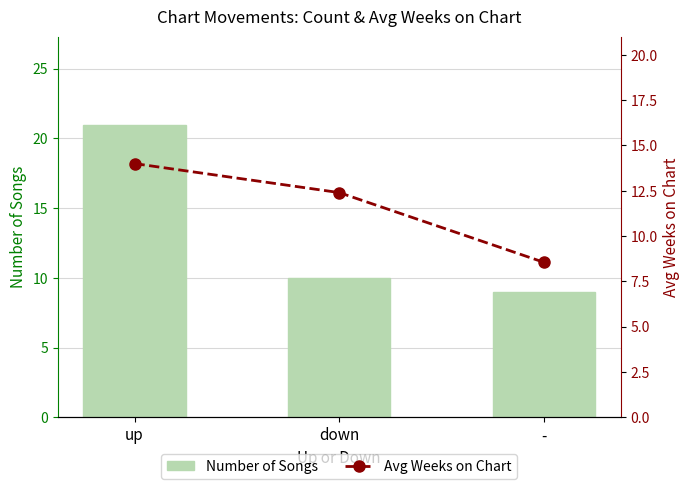

What is the sum of the Avg Weeks on Chart values at up and down?

26.4